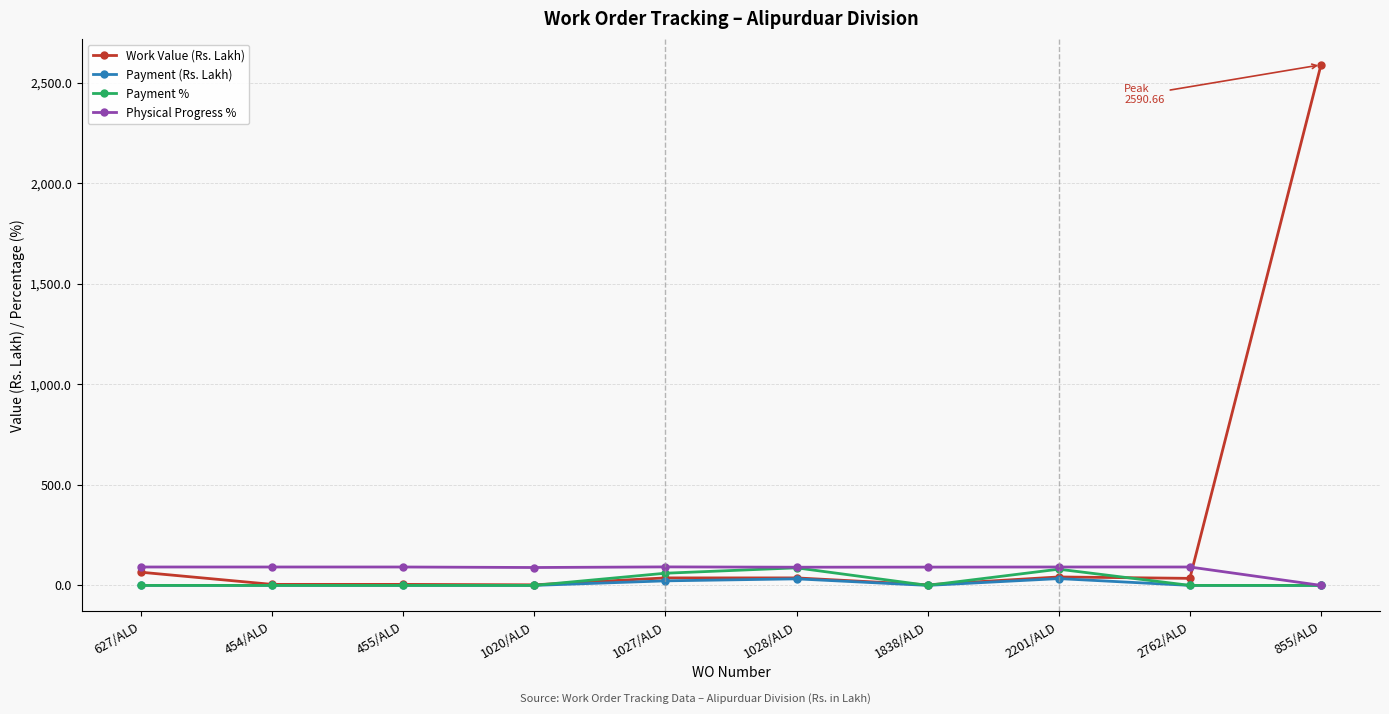

True or false: Payment % has more than 0 points higher than both neighbors.

True